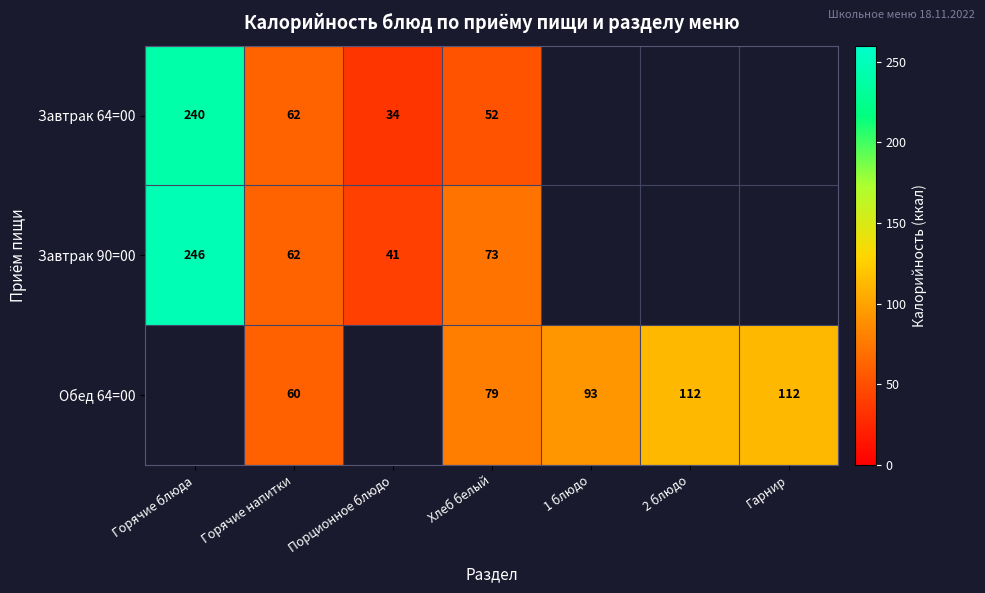

Rank the series at Хлеб белый from lowest to highest value.

Завтрак 64=00, Завтрак 90=00, Обед 64=00